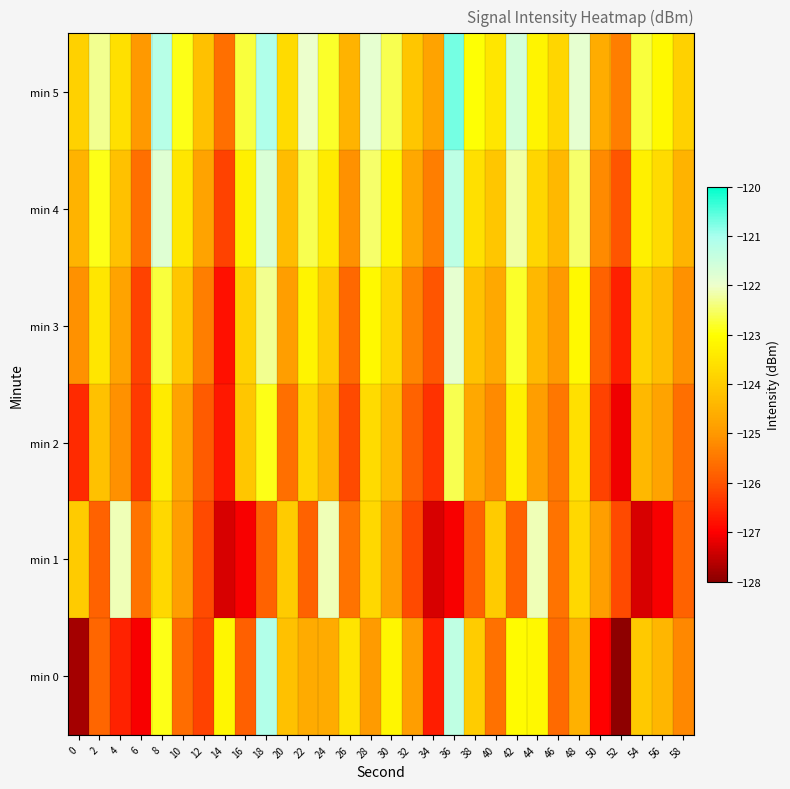

What is the spread (max minus min) of values at 38?

2.8